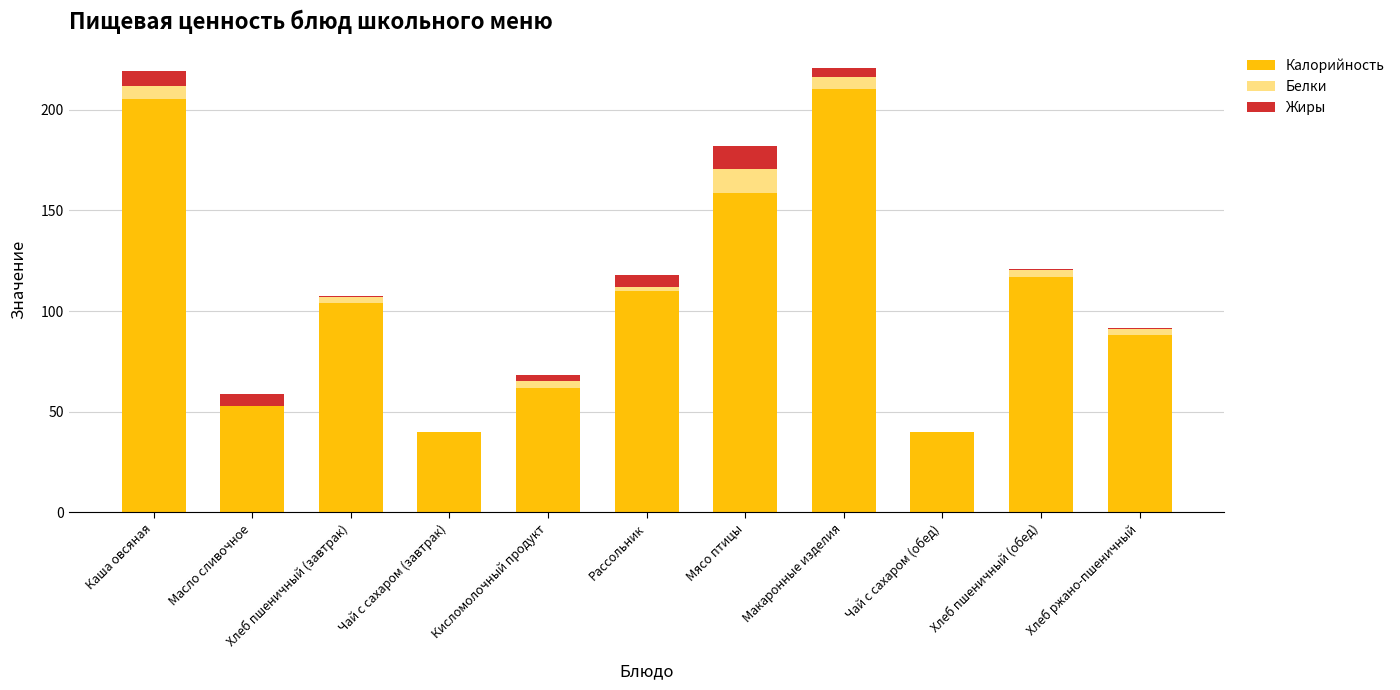

True or false: Калорийность has a value of 52.9 at Масло сливочное.

True